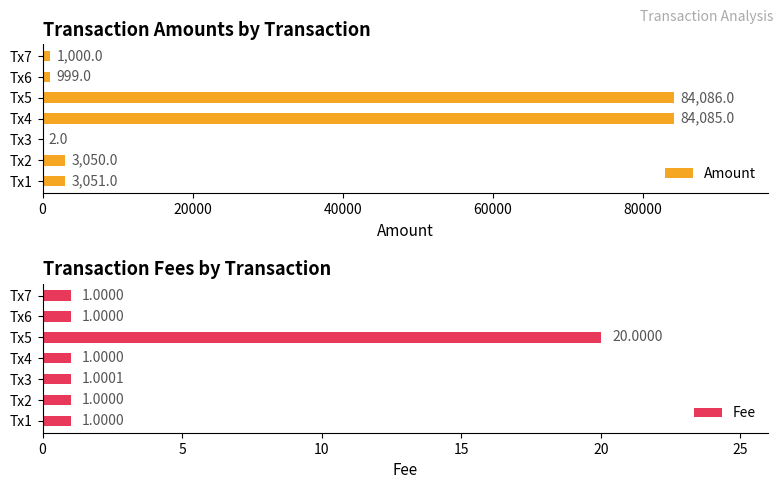

What is the sum of all Fee values?

26.0